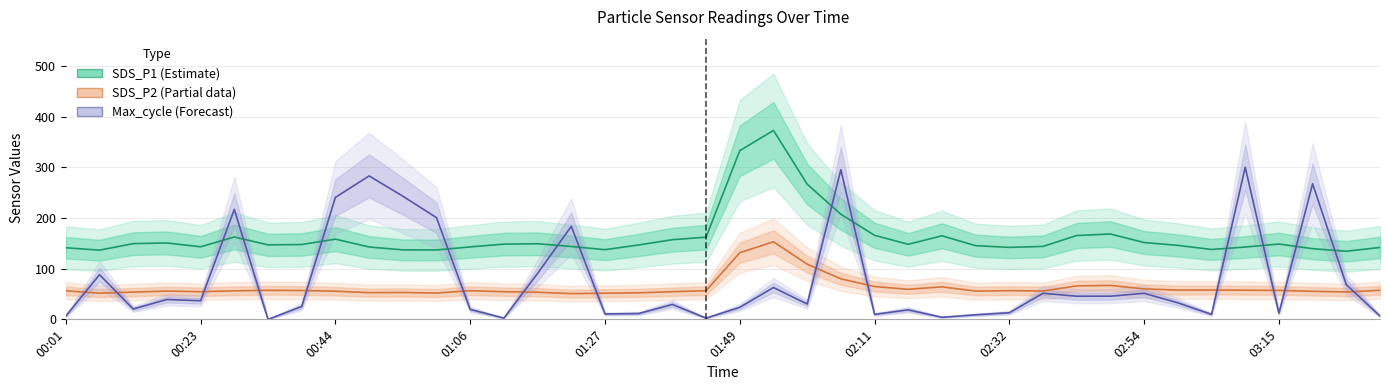

What value does the Max_cycle (Scaled) series have at 17?

11.4